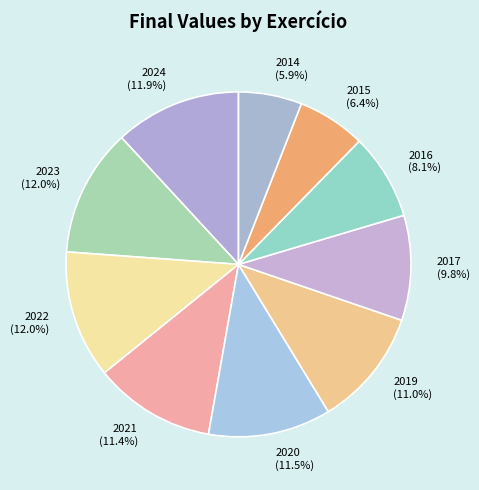

Does 2024 account for over 50% of the chart?

No